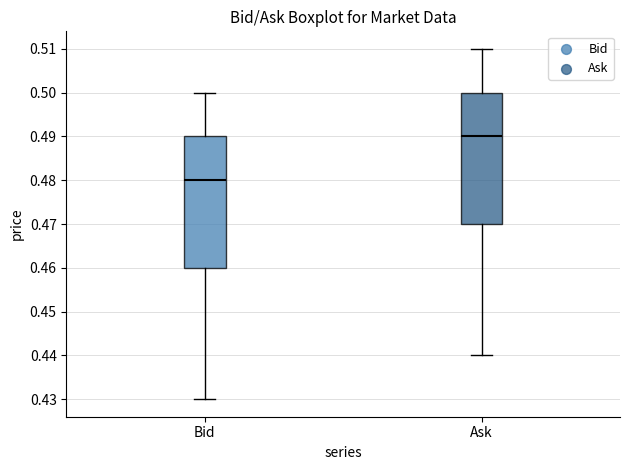

Reading left to right, transcribe this box plot: for each box, give where its median line is, the range the box spans, and where its two whiskers end, as read against the y-axis. The values are not printed on the chart, so give them approximately, as read against the axis.

Bid: median 0.48, box 0.46 to 0.49, whiskers 0.43 to 0.50
Ask: median 0.49, box 0.47 to 0.50, whiskers 0.44 to 0.51